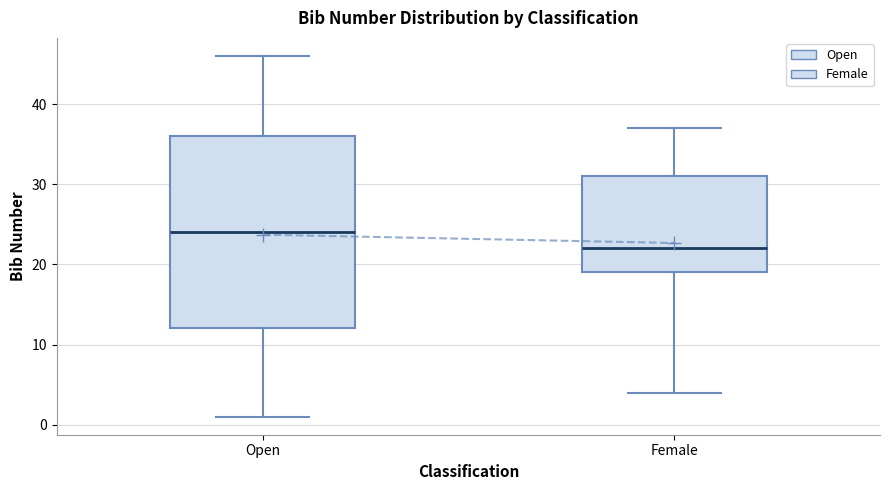

Where is the lower edge of the box for Female on the y-axis? The values are not printed on the chart, so give them approximately, as read against the axis.

19